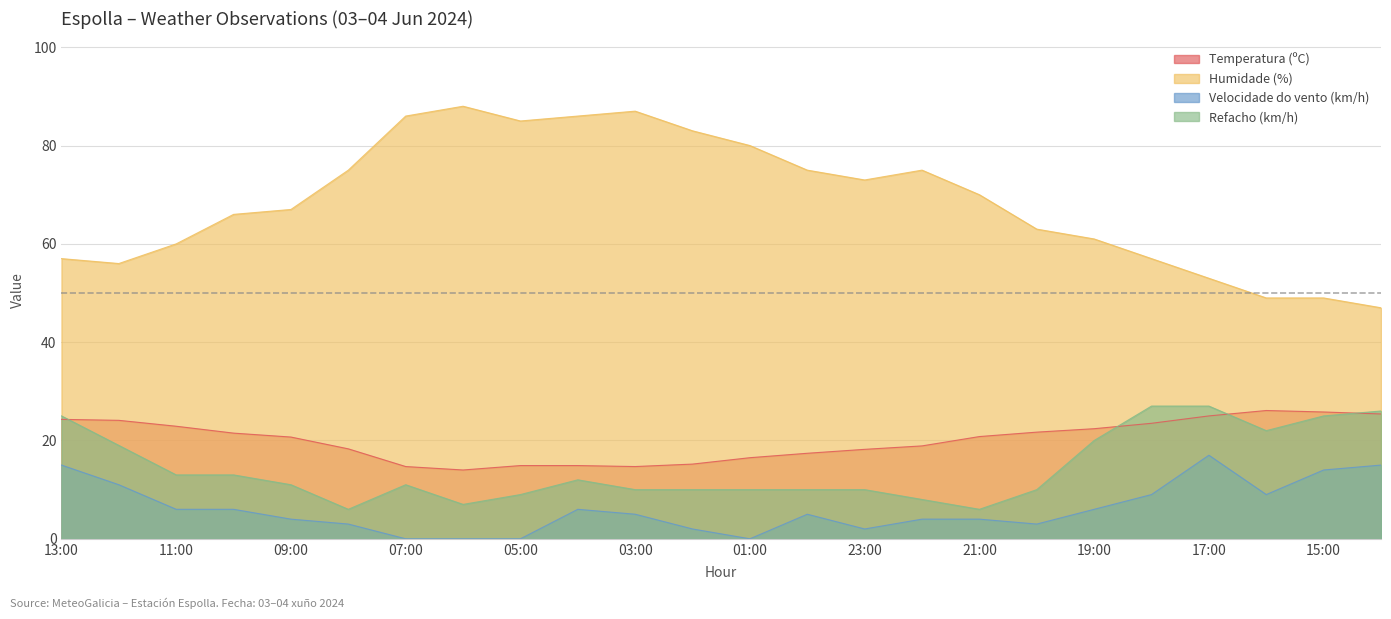

Reading left to right, extract all data points from this chart.

Temperatura (ºC): 24.3	24.1	22.9	21.5	20.7	18.3	14.7	14.0	14.9	14.9	14.7	15.2	16.5	17.4	18.2	18.9	20.8	21.7	22.4	23.5	25.0	26.1	25.8	25.4
Humidade (%): 57.0	56.0	60.0	66.0	67.0	75.0	86.0	88.0	85.0	86.0	87.0	83.0	80.0	75.0	73.0	75.0	70.0	63.0	61.0	57.0	53.0	49.0	49.0	47.0
Velocidade do vento (km/h): 15.0	11.0	6.0	6.0	4.0	3.0	0.0	0.0	0.0	6.0	5.0	2.0	0.0	5.0	2.0	4.0	4.0	3.0	6.0	9.0	17.0	9.0	14.0	15.0
Refacho (km/h): 25.0	19.0	13.0	13.0	11.0	6.0	11.0	7.0	9.0	12.0	10.0	10.0	10.0	10.0	10.0	8.0	6.0	10.0	20.0	27.0	27.0	22.0	25.0	26.0